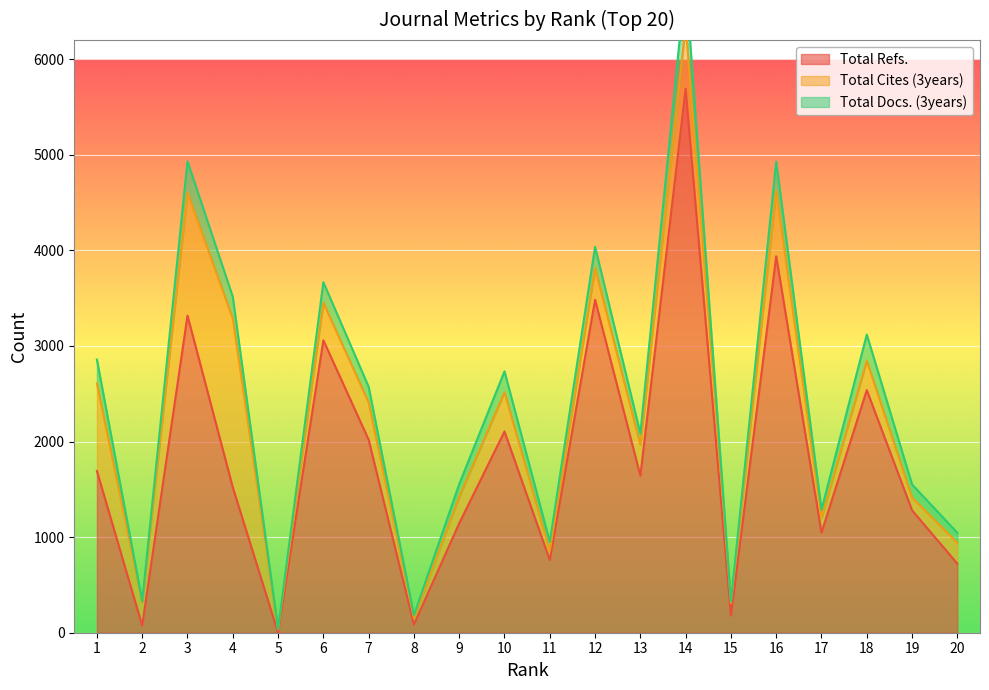

How many data points in Total Refs. are above 1643?

9